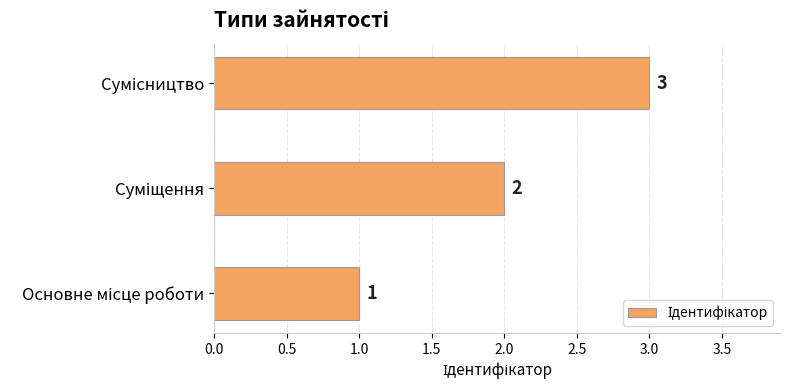

What is the maximum value shown in the chart?

3